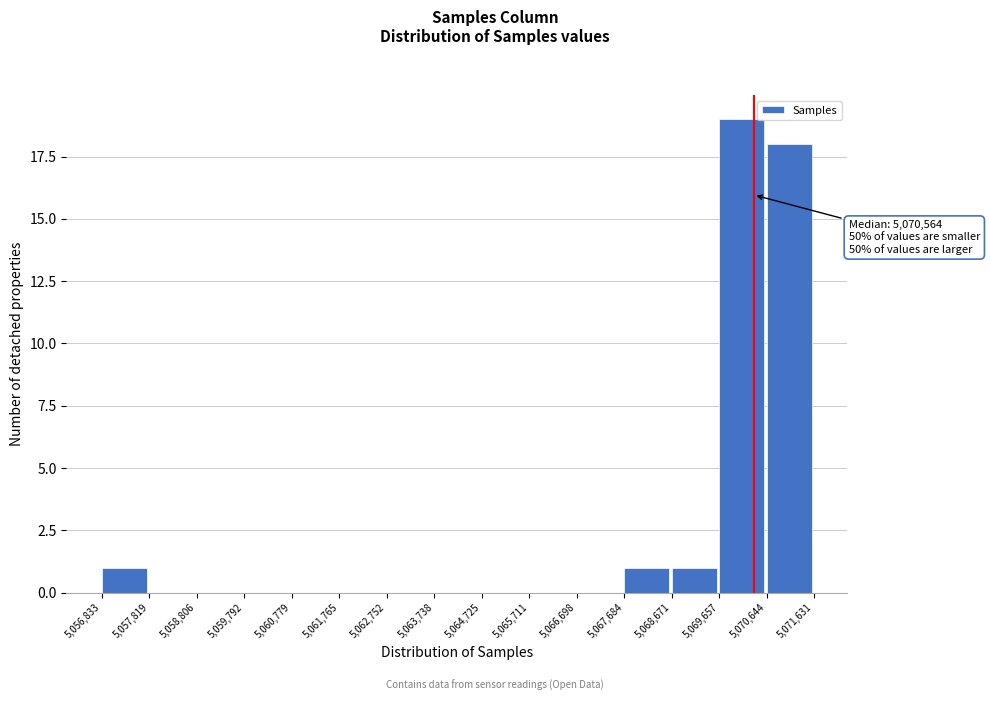

Which range on the x-axis has the tallest bar?

5,069,657 to 5,070,644